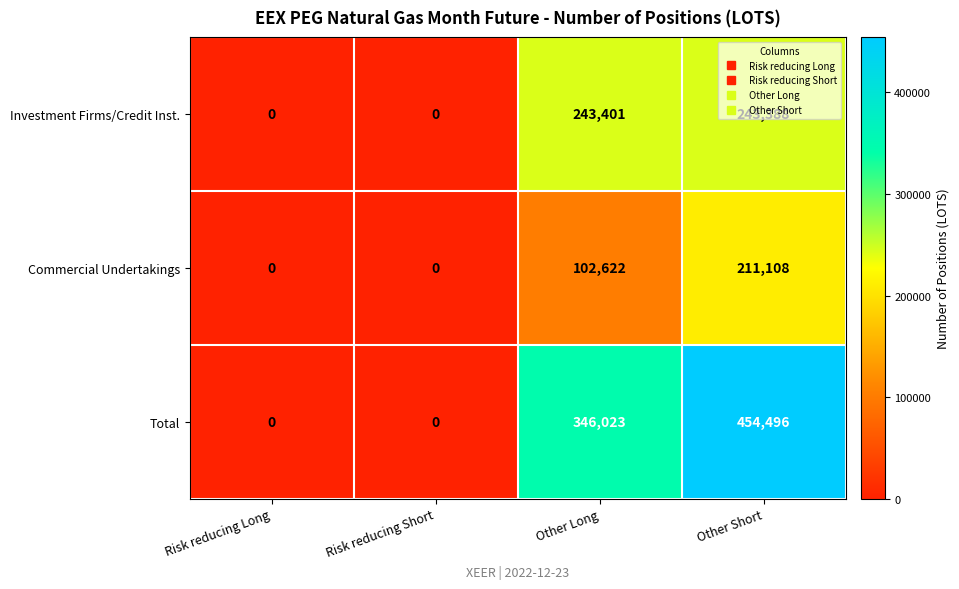

What is the maximum value shown in the chart?

454496